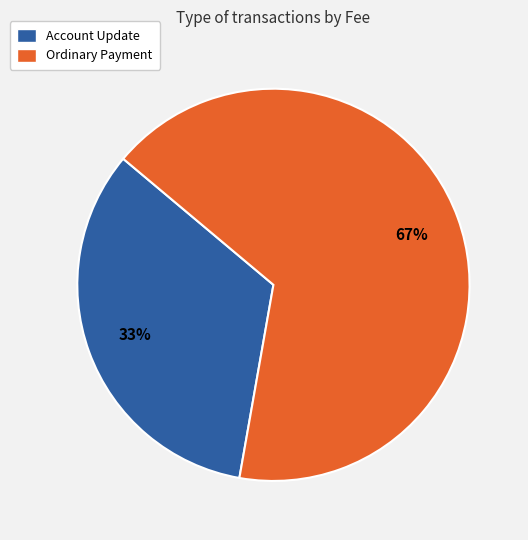

Between Account Update and Ordinary Payment, which is larger?

Ordinary Payment